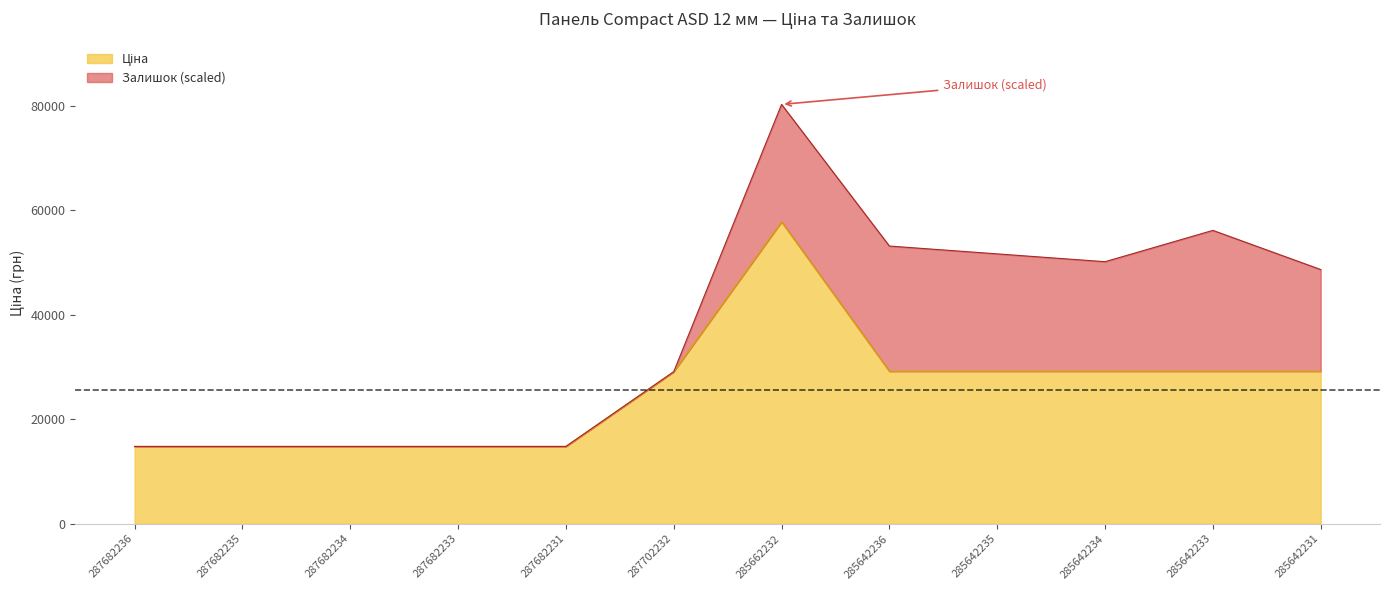

Does the chart display data point markers on the line(s)?

No